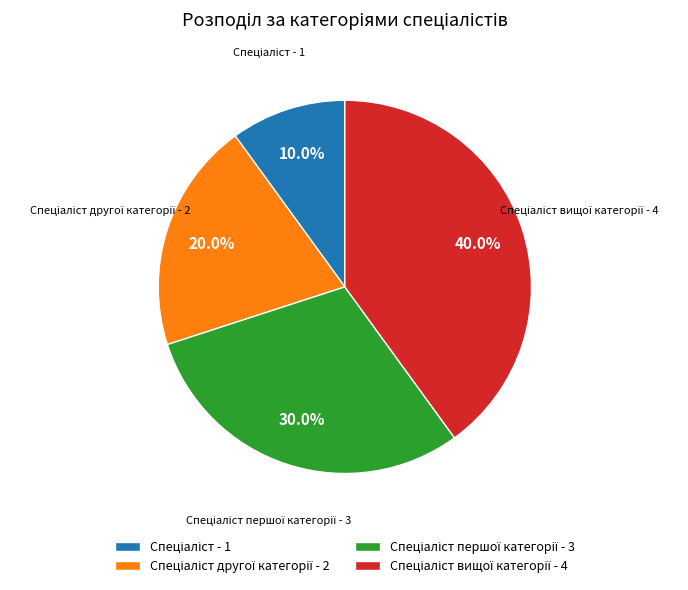

Is there any slice that represents more than half of the pie?

No